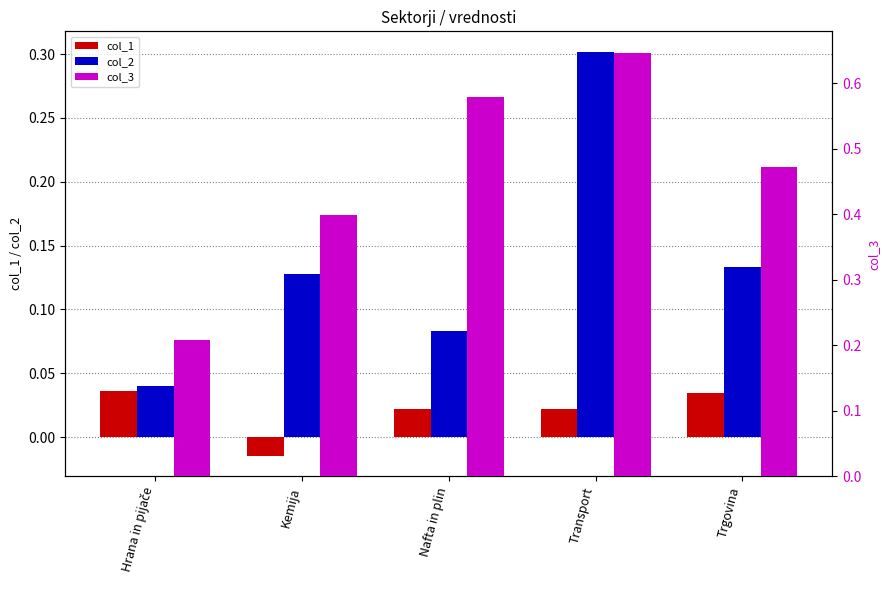

The value of col_3 at Hrana in pijače is 0.2. True or false?

True